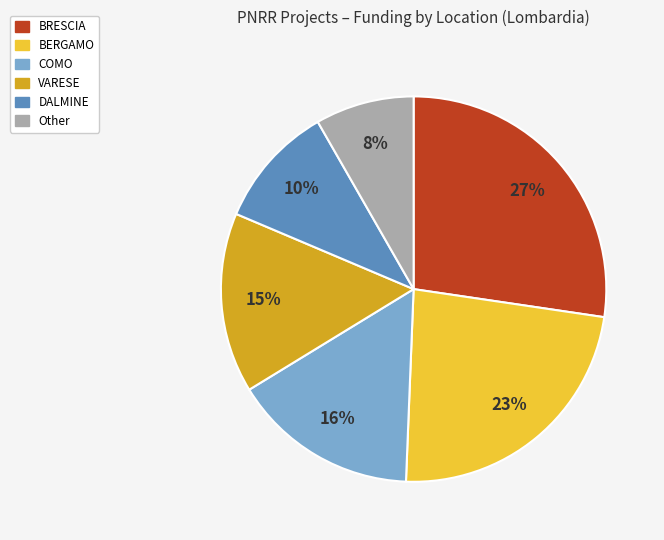

To the nearest percent, what is the average slice percentage?

17%